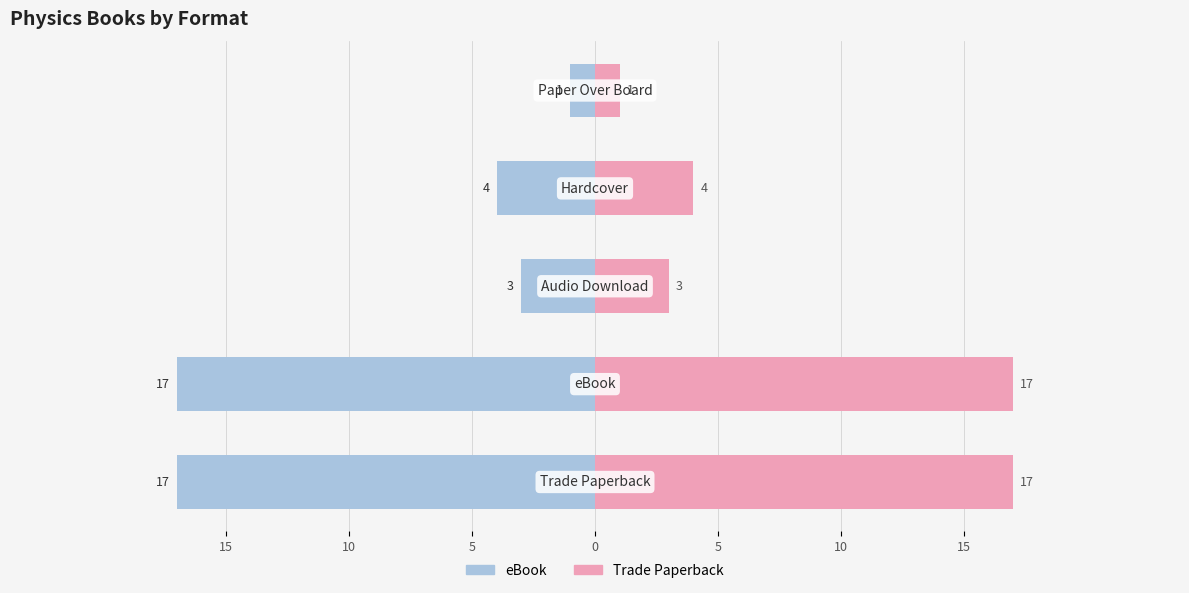

The value of Trade Paperback at 5 is 1. True or false?

False